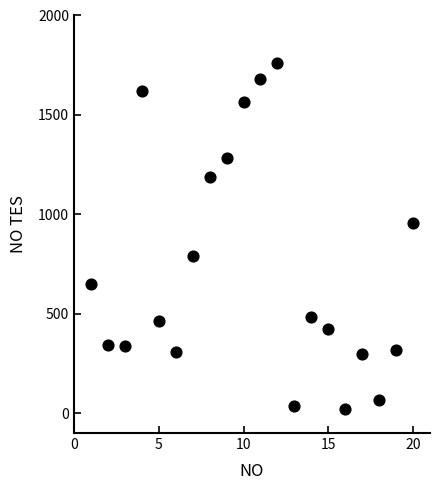

What is the range of Y values (max minus min)?

1740